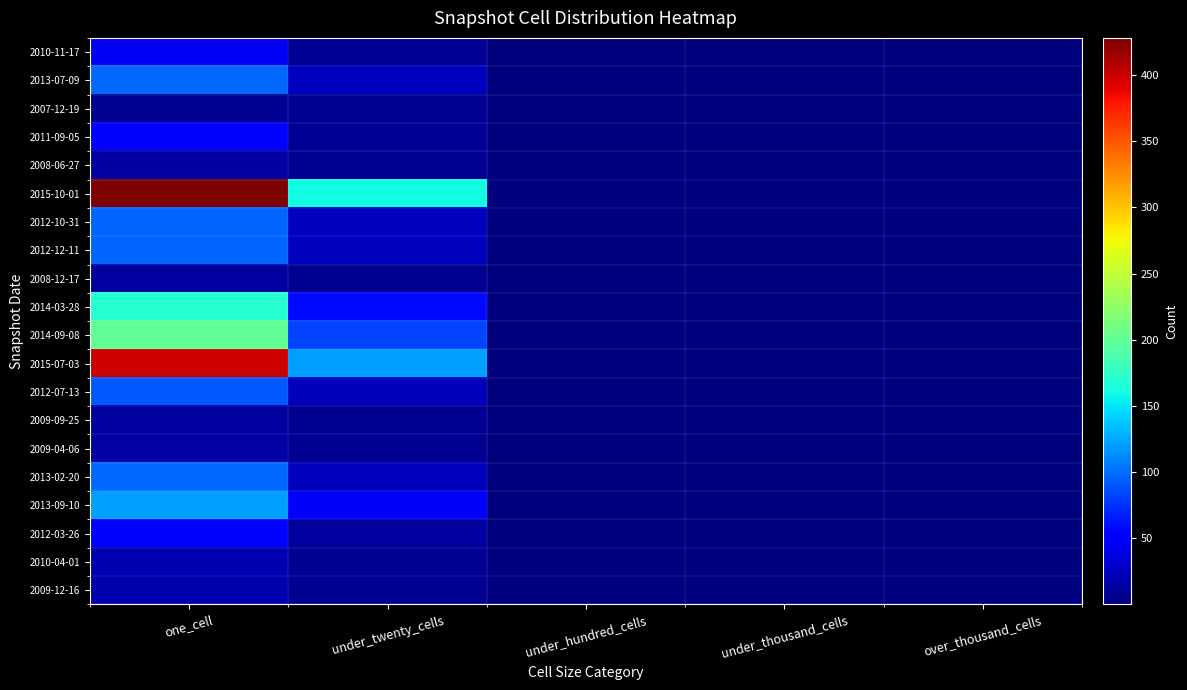

Rank the series by their maximum value, from lowest to highest.

2007-12-19, 2008-12-17, 2009-09-25, 2008-06-27, 2009-04-06, 2009-12-16, 2010-04-01, 2010-11-17, 2011-09-05, 2012-03-26, 2012-07-13, 2012-10-31, 2012-12-11, 2013-02-20, 2013-07-09, 2013-09-10, 2014-03-28, 2014-09-08, 2015-07-03, 2015-10-01